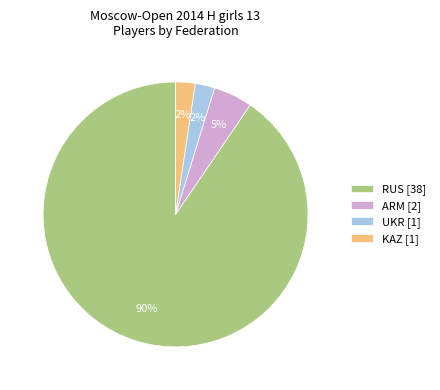

To the nearest percent, what percentage of the pie is ARM [2]?

5%